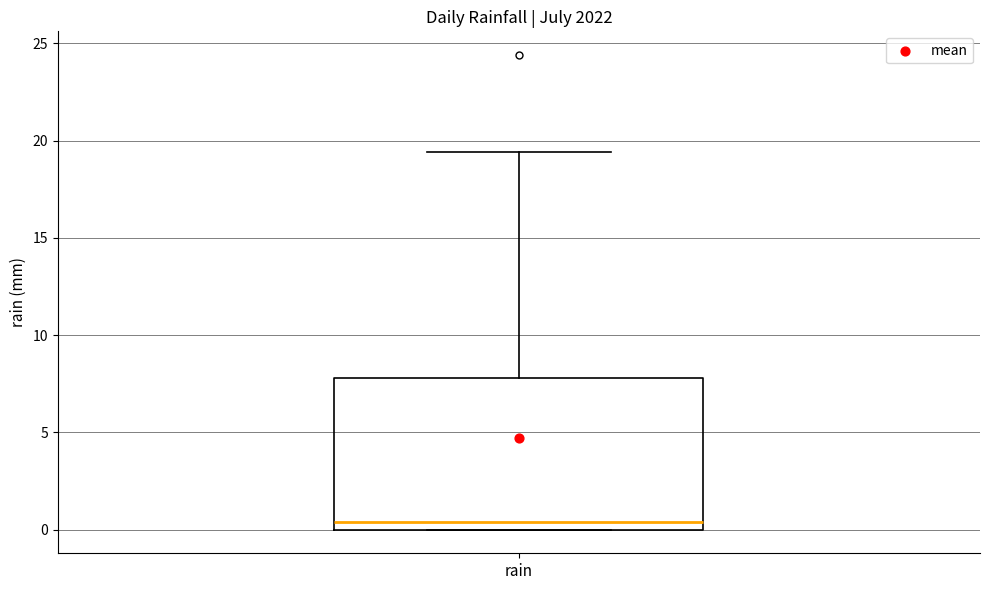

Where is the lower edge of the box for rain on the y-axis? The values are not printed on the chart, so give them approximately, as read against the axis.

0.0